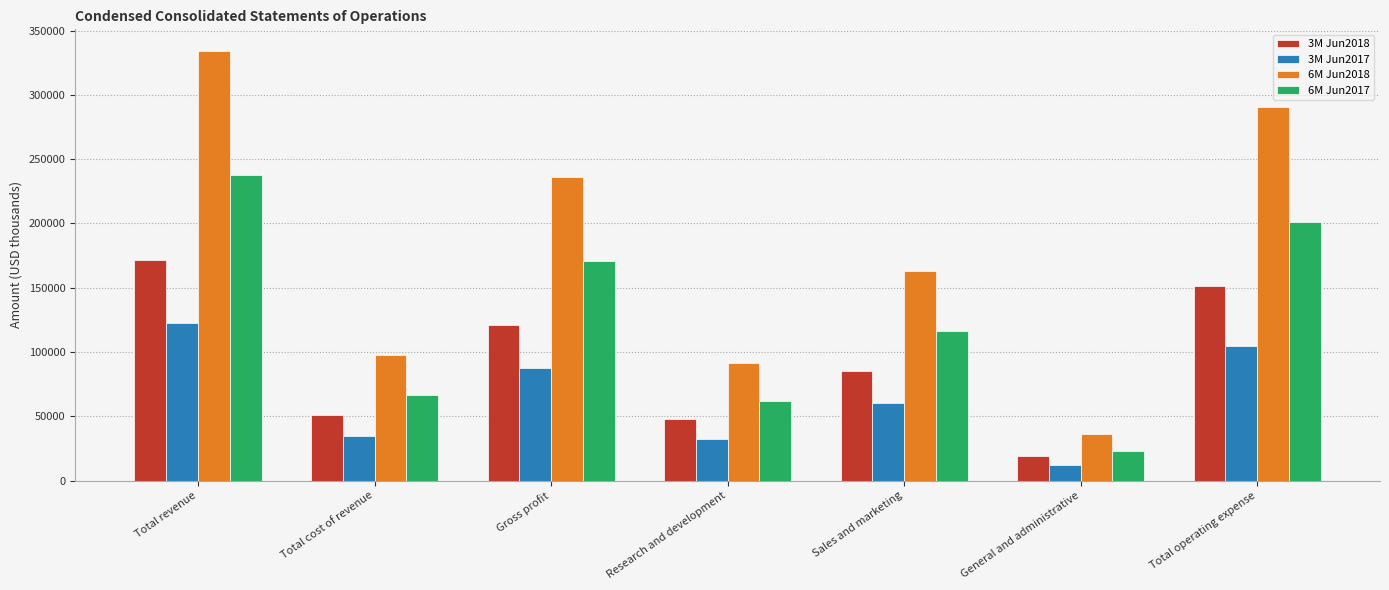

What is the difference between the maximum and second lowest values in the 6M Jun2017 series?

176164